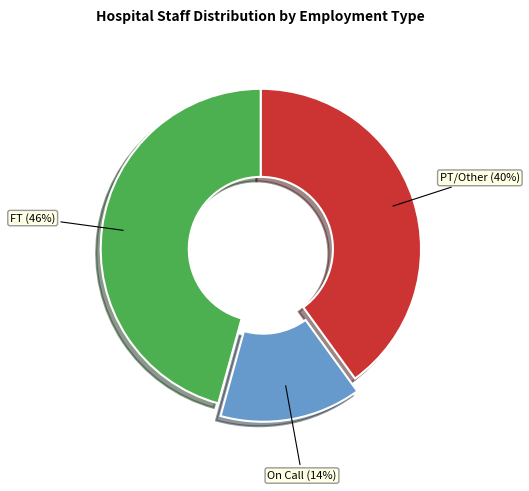

Which has a higher value, On Call or PT/Other?

PT/Other